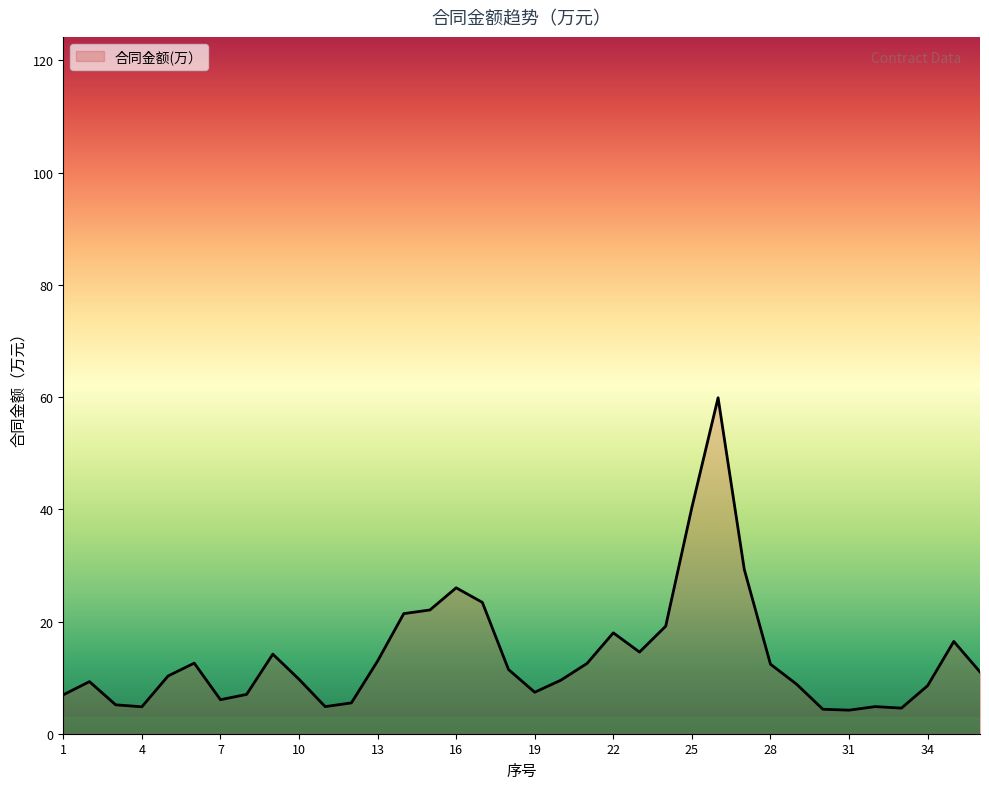

What is the minimum value shown in the chart?

4.2